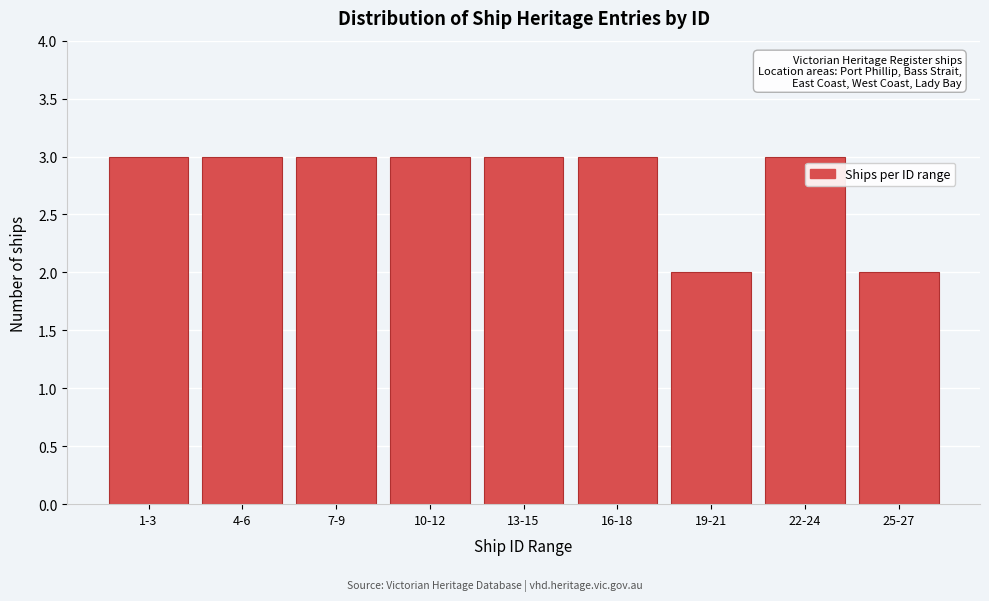

Reading left to right, list all the values displayed in this chart.

3	3	3	3	3	3	2	3	2